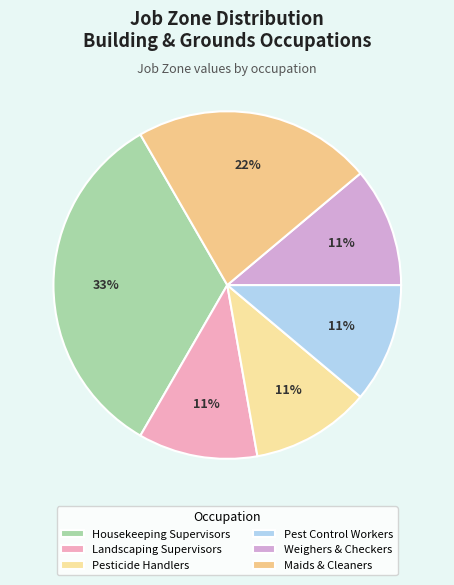

Rank the categories by value from lowest to highest.

First-Line Supervisors of Landscaping, Pesticide Handlers, Sprayers, and Applicators, Pest Control Workers, Weighers, Measurers, Checkers, and Samplers, Maids and Housekeeping Cleaners, First-Line Supervisors of Housekeeping